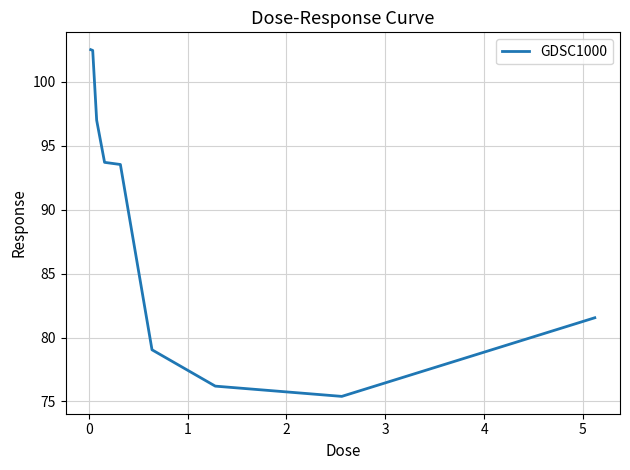

What is the difference between the maximum and minimum values?

27.1